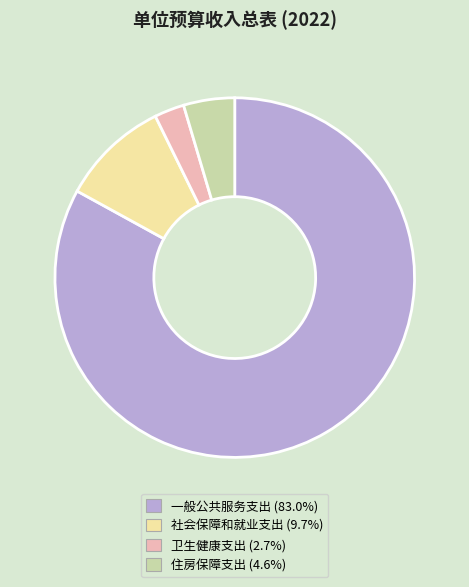

Which has a higher value, 卫生健康支出 or 一般公共服务支出?

一般公共服务支出